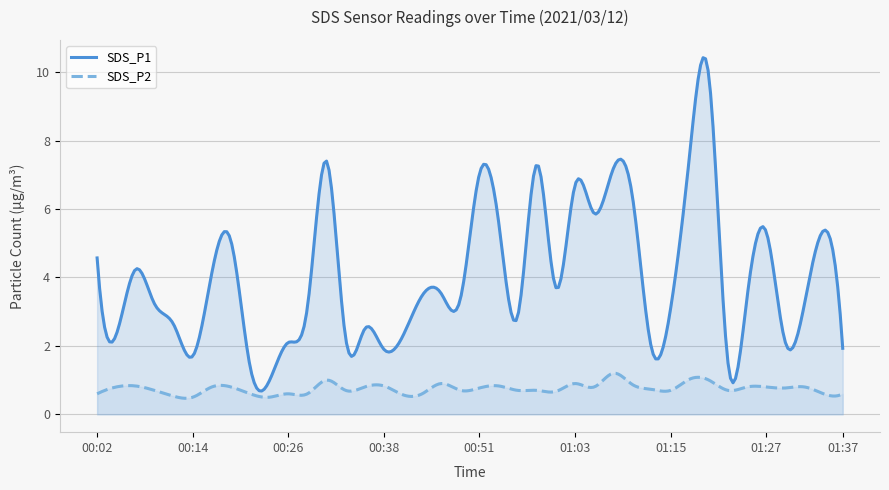

Read the SDS_P2 value at 01:27.

0.8